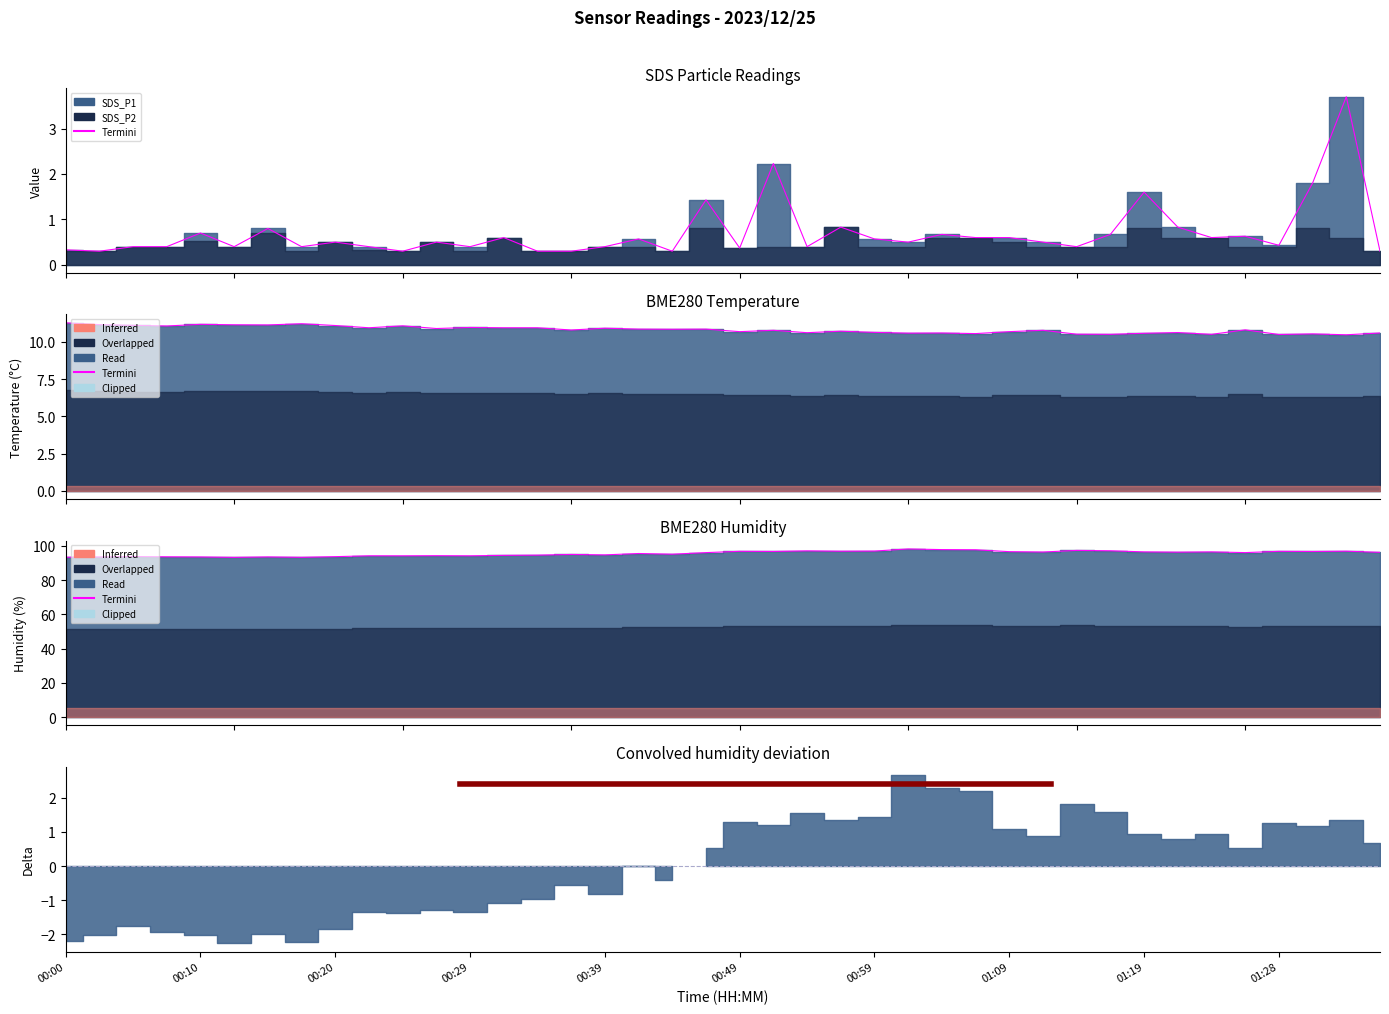

True or false: BME280_humidity and SDS_P1 cross at least once.

False